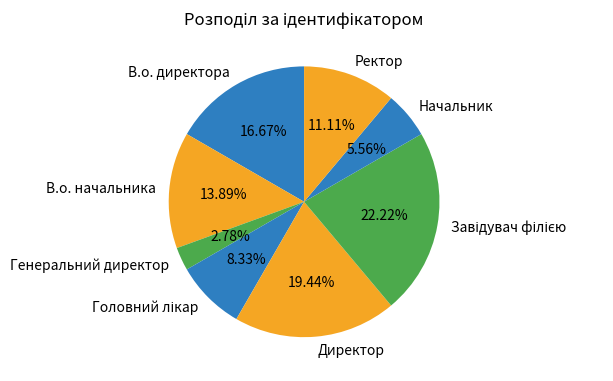

Does Начальник represent more than half of the total?

No